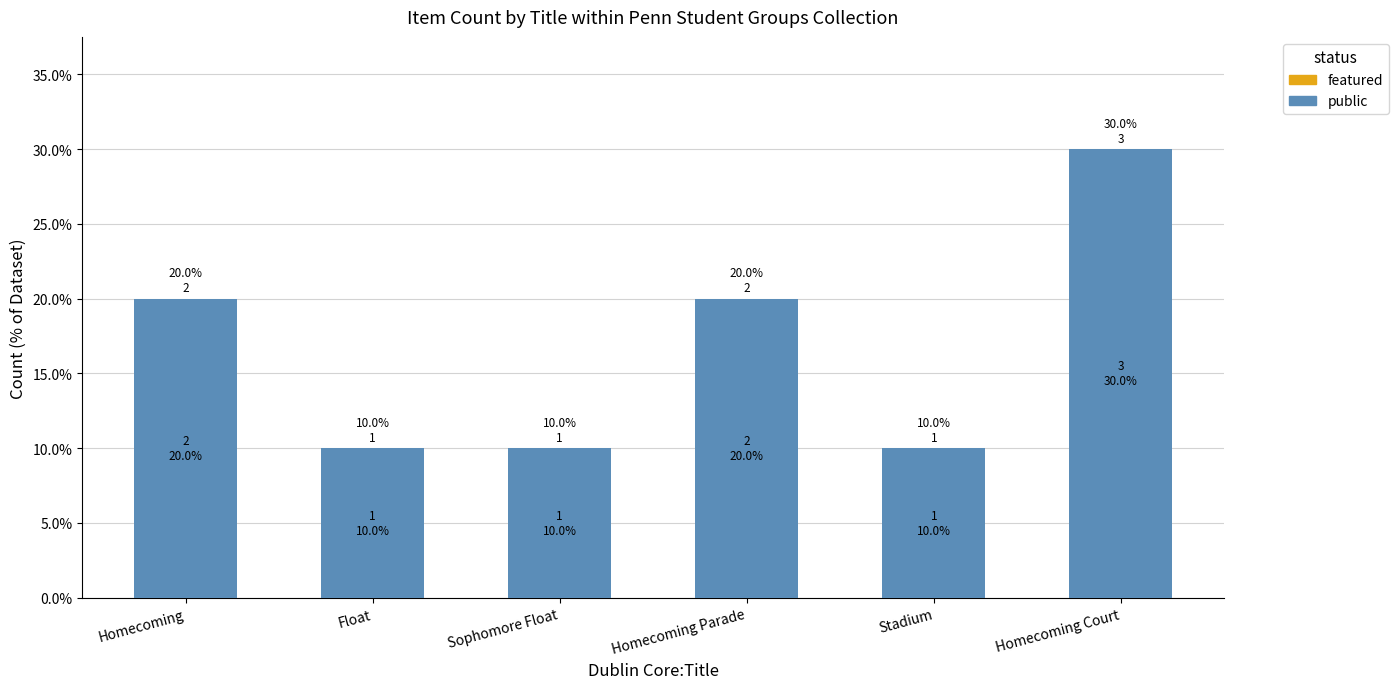

What position from the right is Stadium?

2